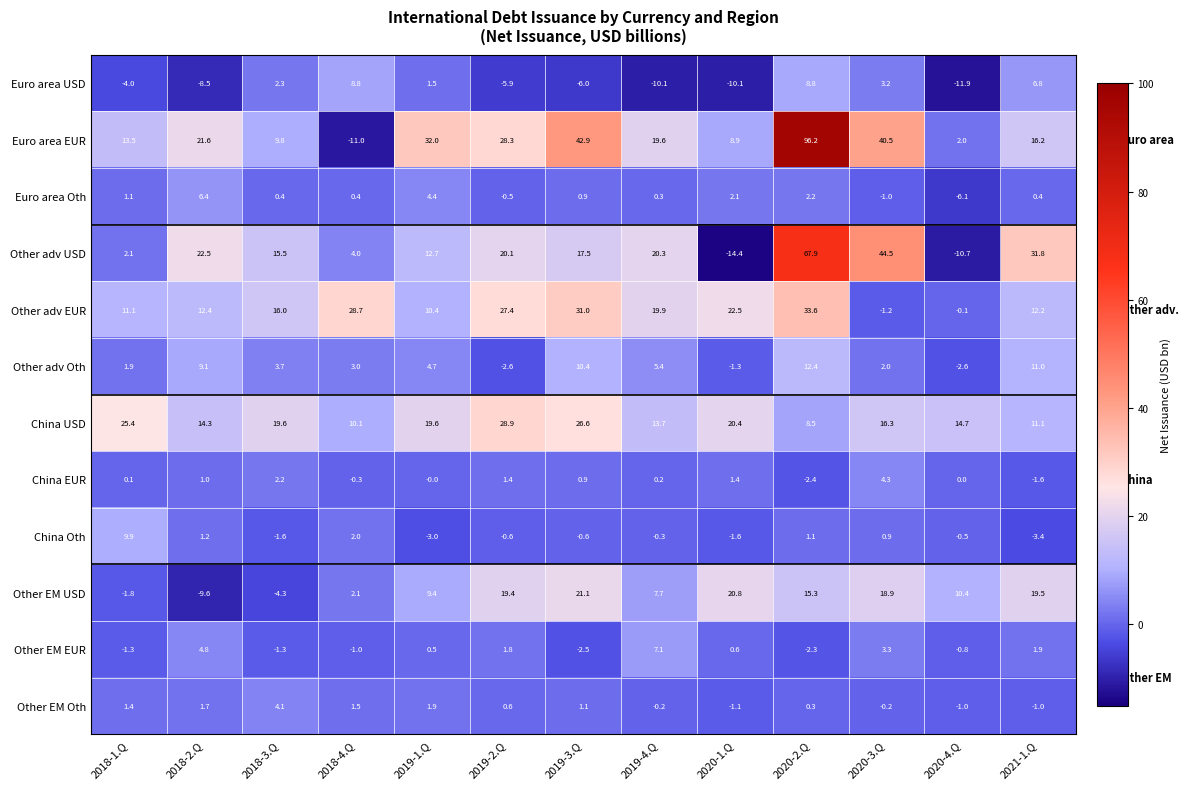

How many positive values does the Euro area Oth series have?

10